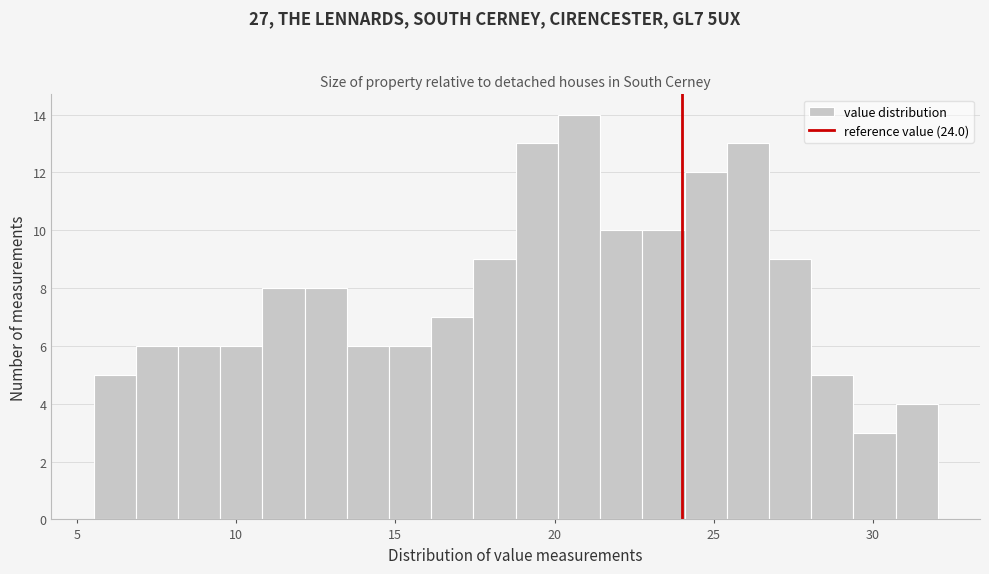

Read against the x-axis, roughly where is the centre of the tallest bar?

21.0